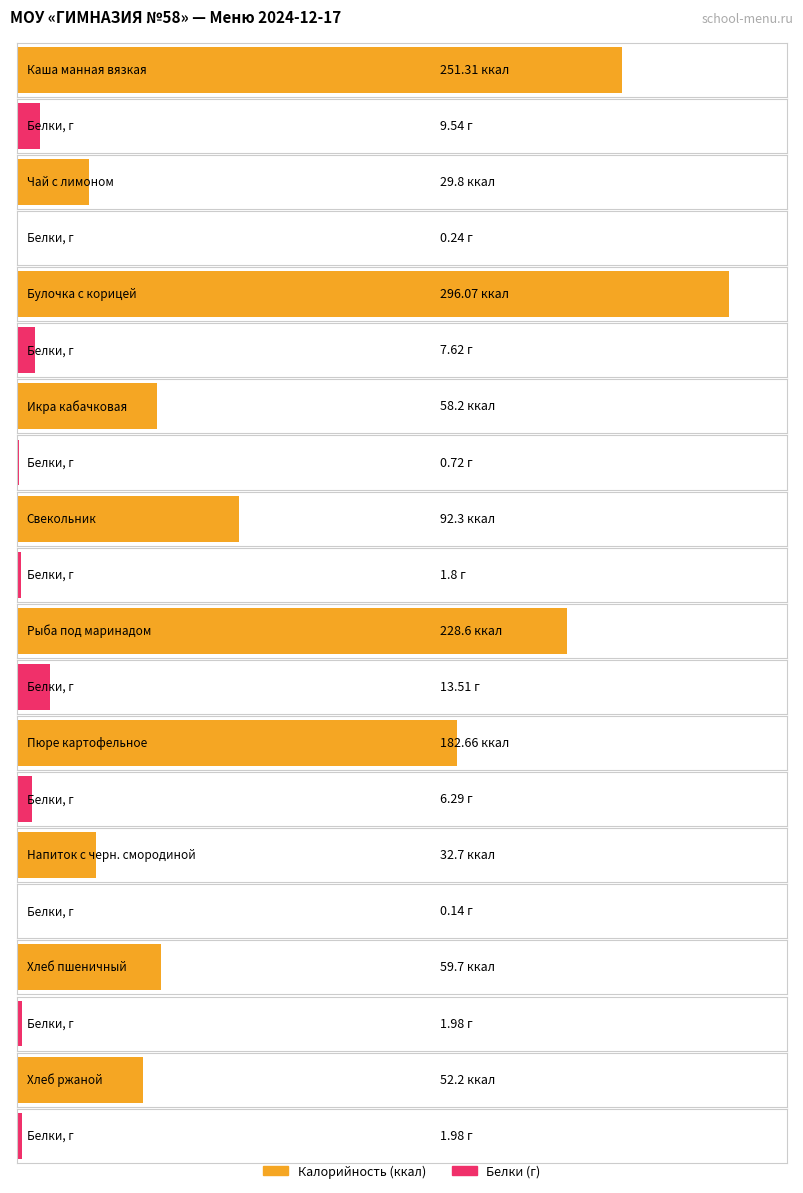

Does the chart contain stacked bars?

No